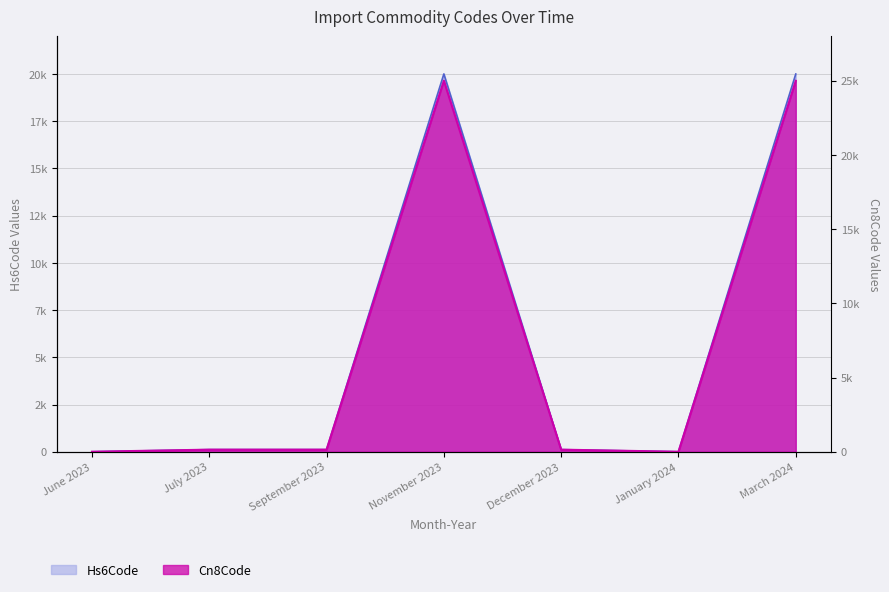

True or false: Hs6Code has more than 1 points higher than both neighbors.

False